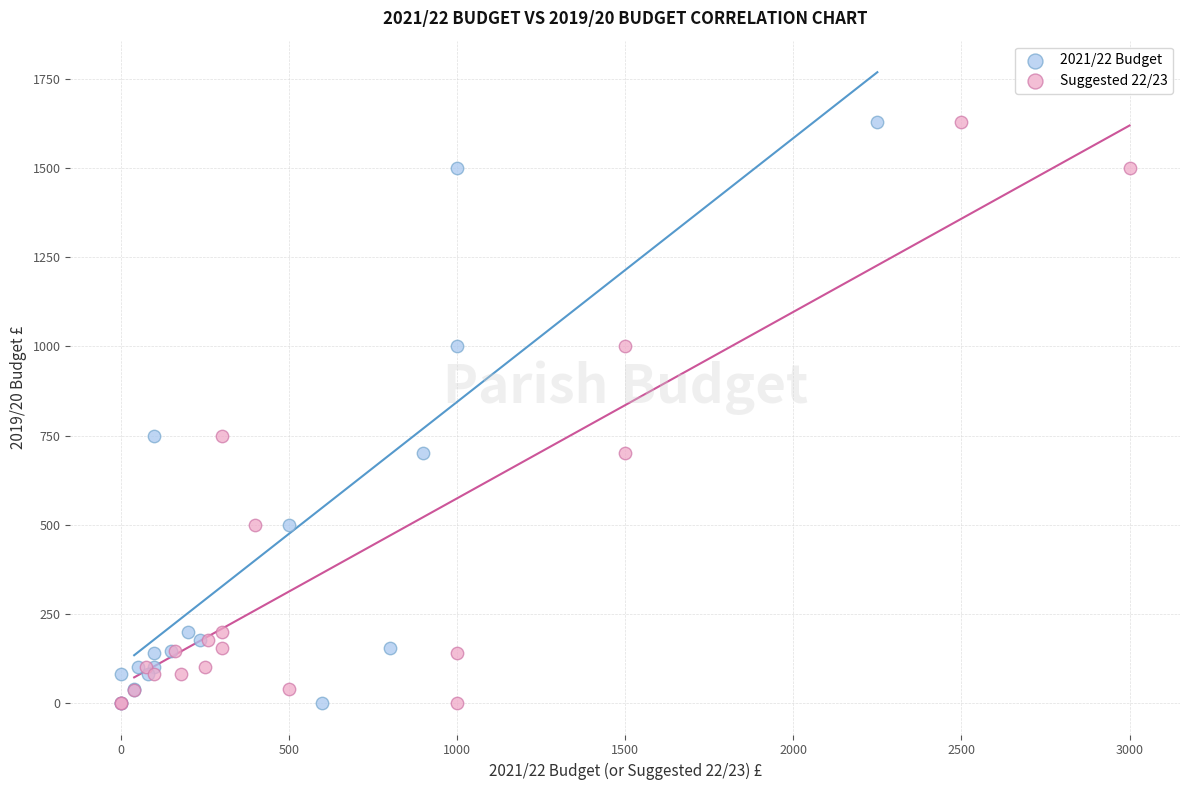

What are all the series names shown in the legend?

2021/22 Budget, Suggested 22/23